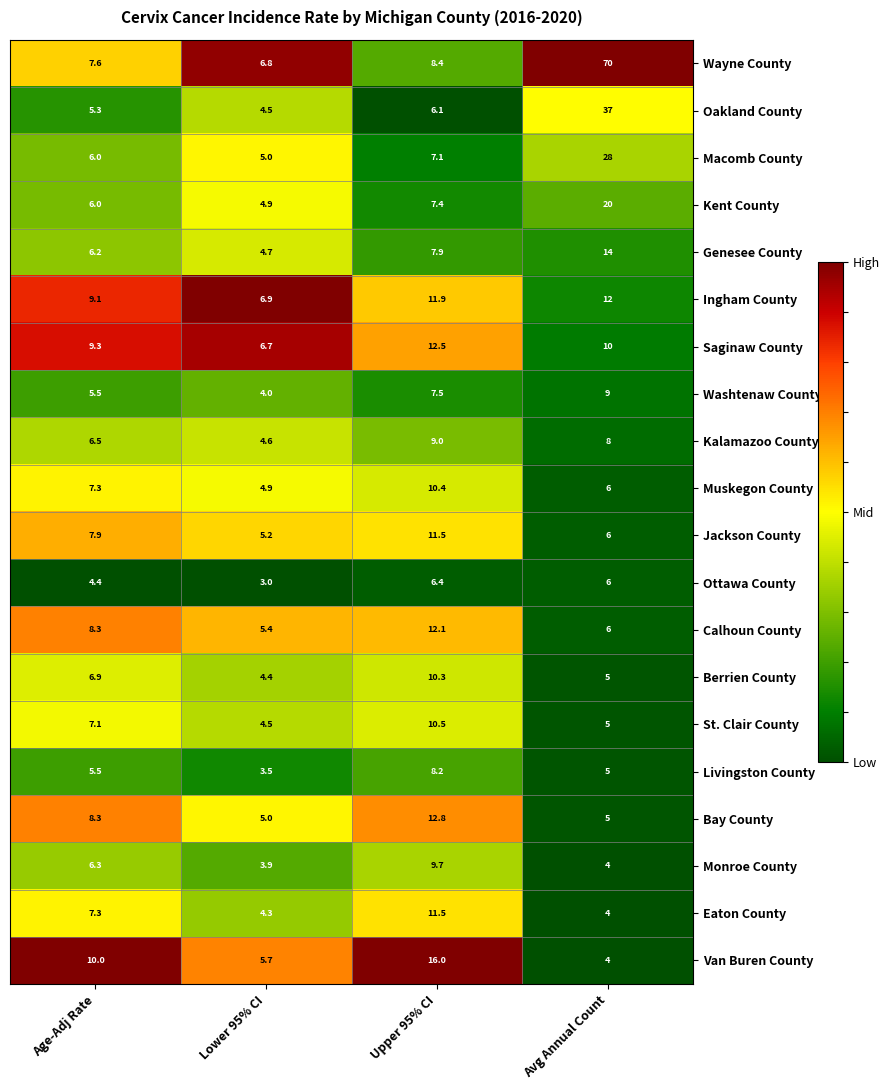

How many values in the Genesee County series exceed 7?

2